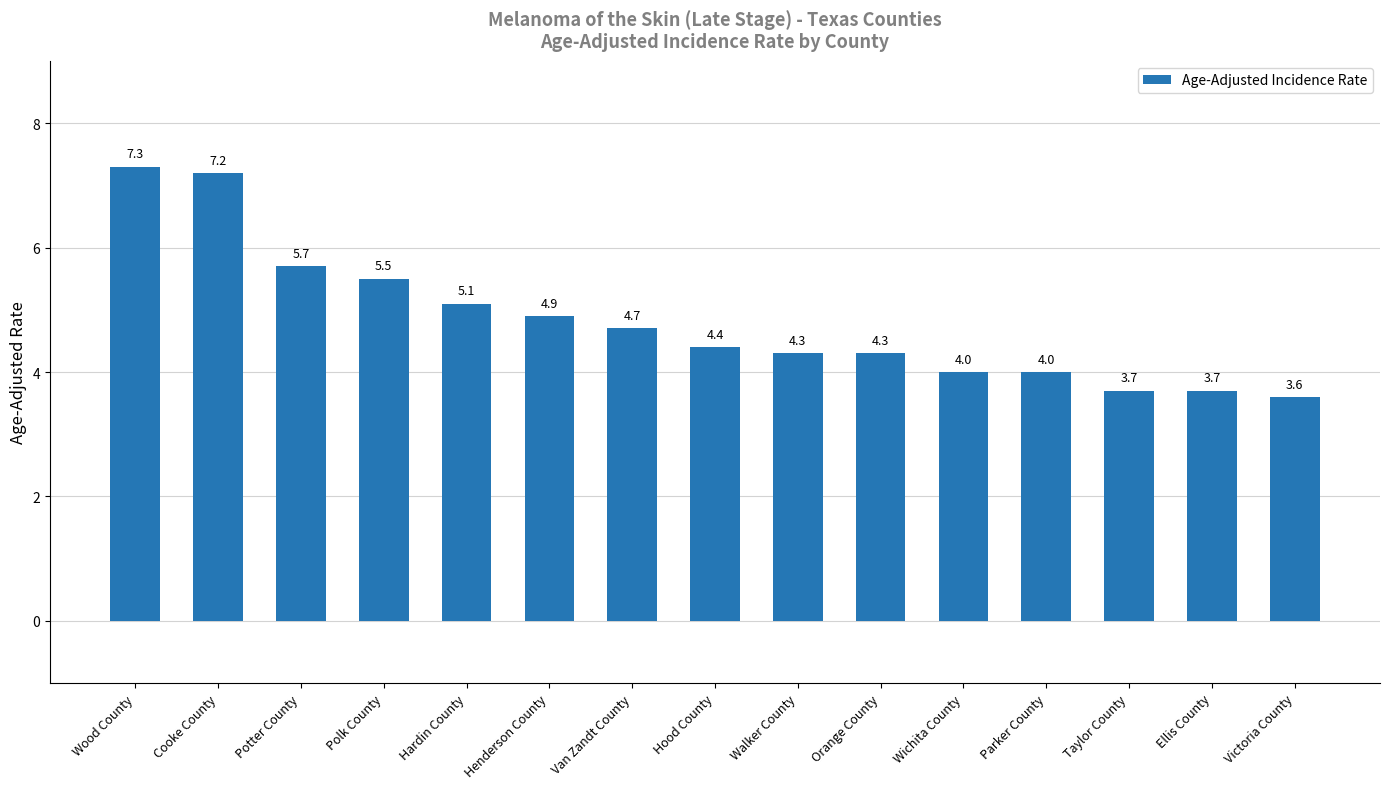

What is the label of the 5th bar from the left?

Hardin County